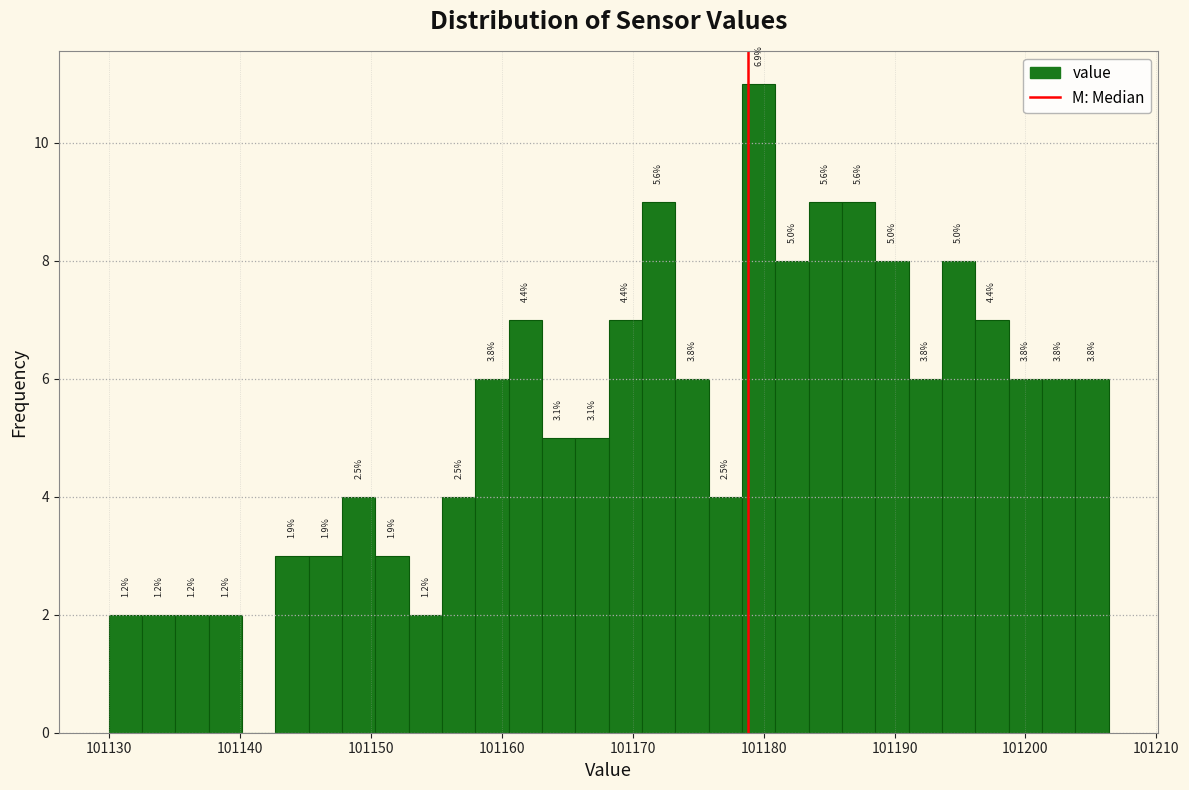

Read against the x-axis, roughly where is the centre of the tallest bar?

101180